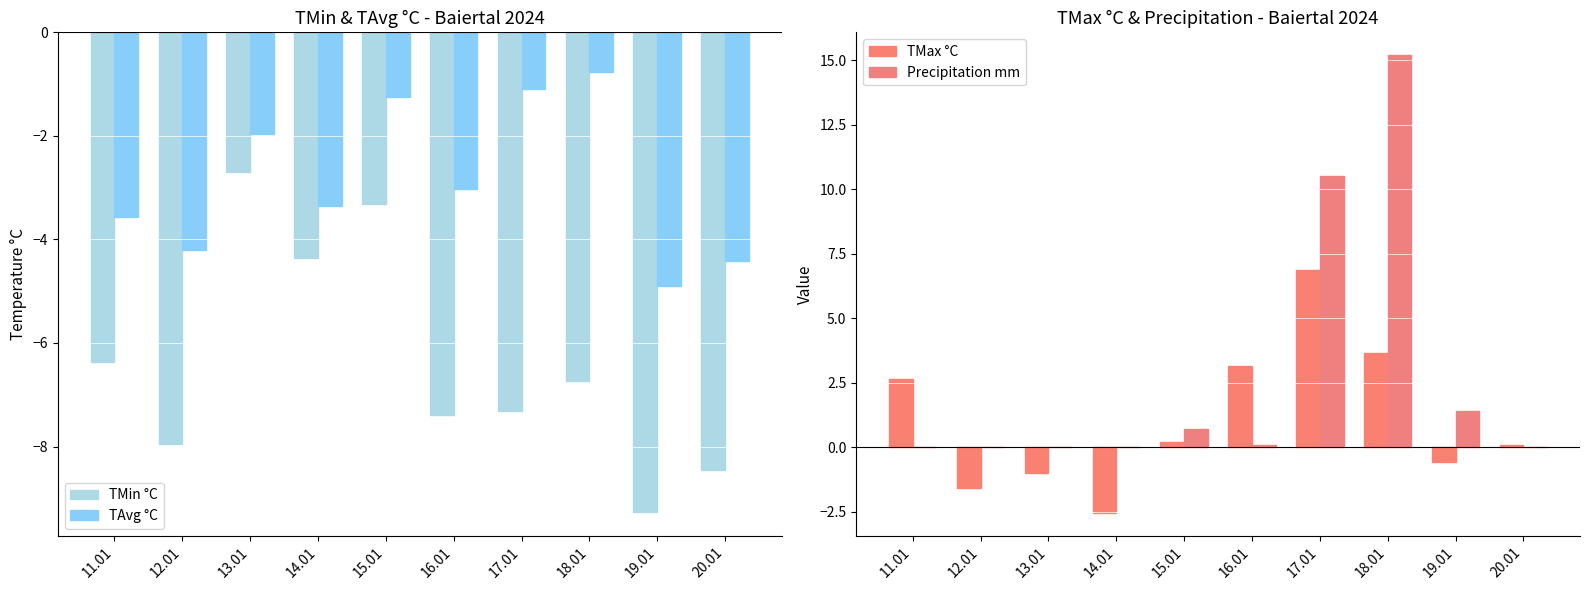

At how many categories does at least one series exceed -5?

10